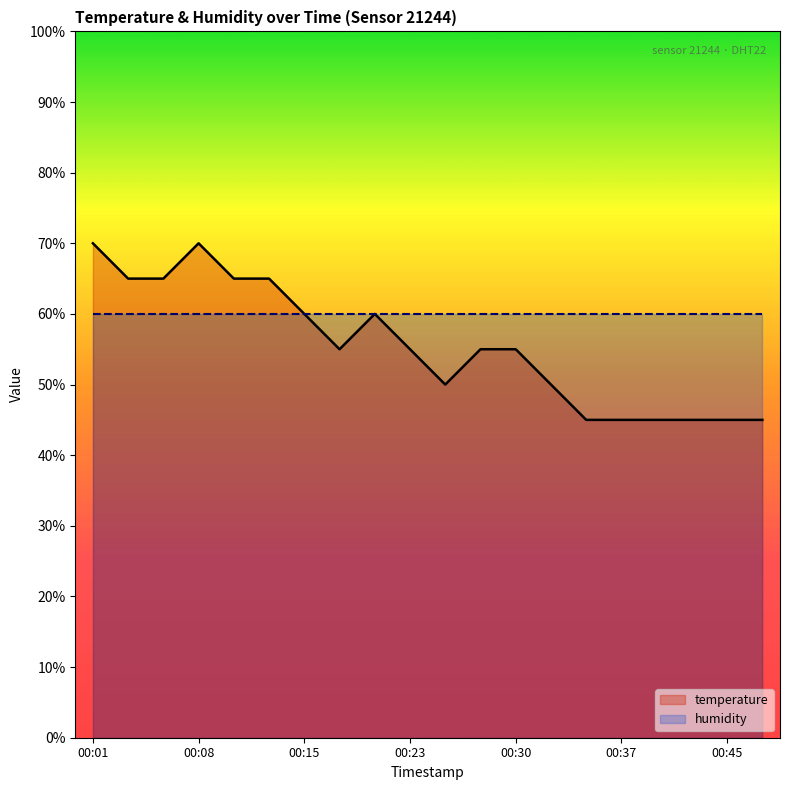

Reading left to right, list all the values displayed in this chart.

temperature: 0.7	0.7	0.7	0.7	0.7	0.7	0.6	0.5	0.6	0.5	0.5	0.5	0.5	0.5	0.5	0.5	0.5	0.5	0.5	0.5
humidity: 0.6	0.6	0.6	0.6	0.6	0.6	0.6	0.6	0.6	0.6	0.6	0.6	0.6	0.6	0.6	0.6	0.6	0.6	0.6	0.6